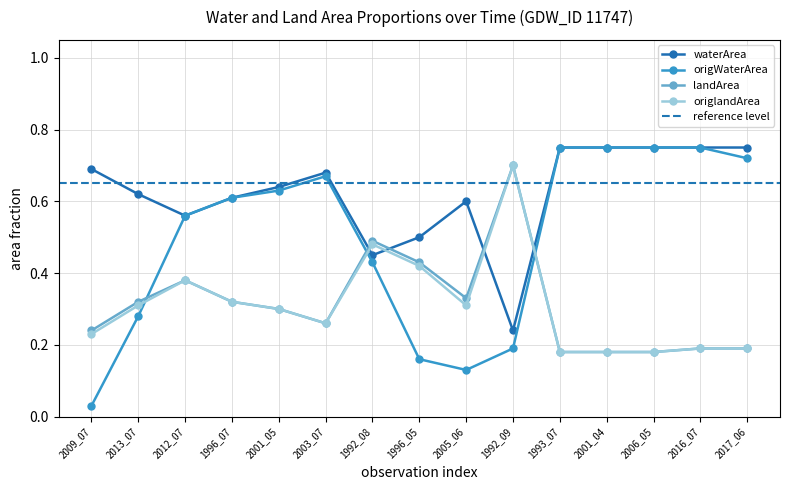

What position from the right is 1993_07?

5